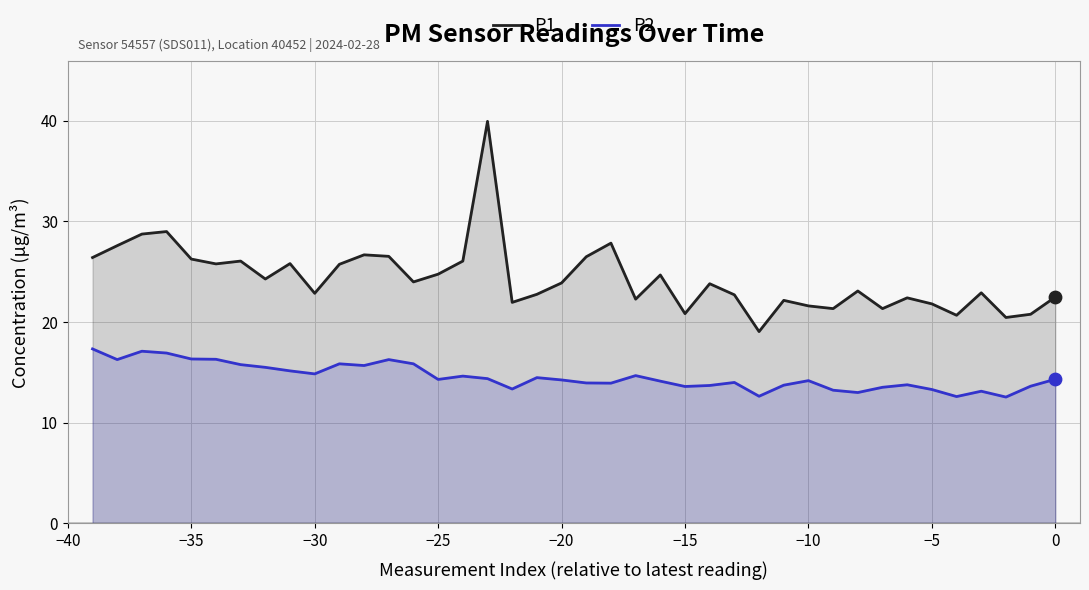

What is the total value across all series at 0?

36.8